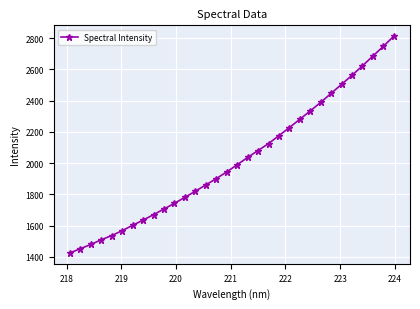

What is the greatest value displayed?

2811.8